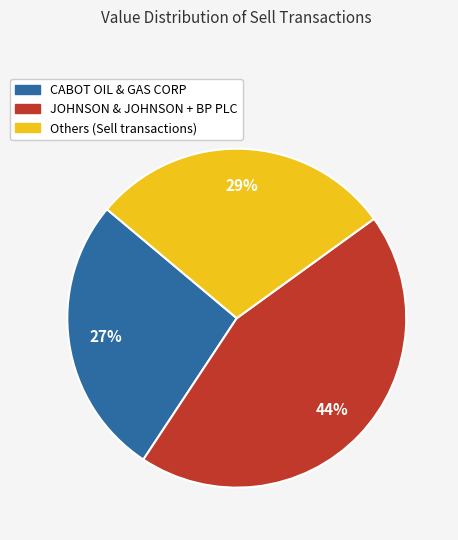

To the nearest percent, what is the difference between the largest and smallest slice percentages?

17%